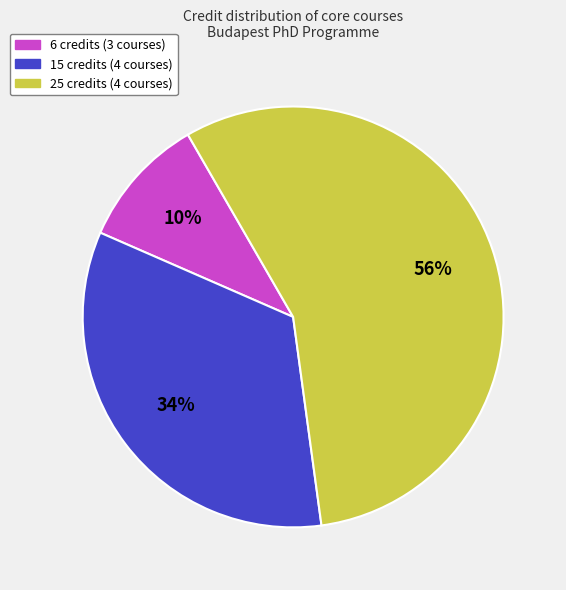

To the nearest percent, what is the difference between the largest and smallest slice percentages?

46%